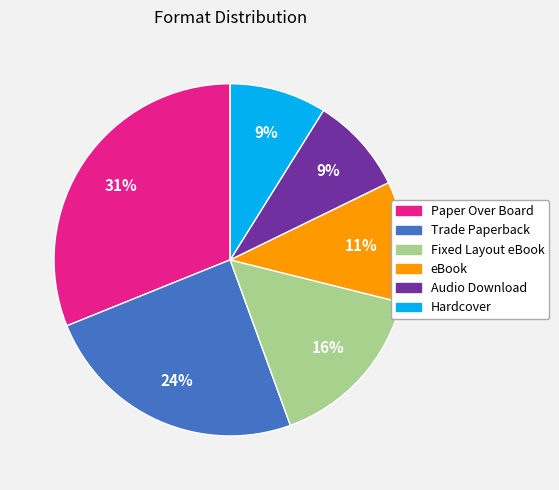

Does Paper Over Board account for over 50% of the chart?

No